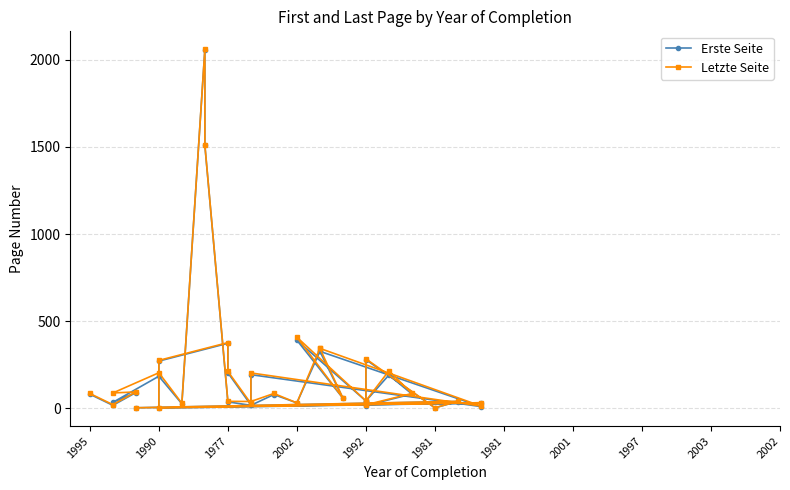

What is the average value of the Erste Seite series?

214